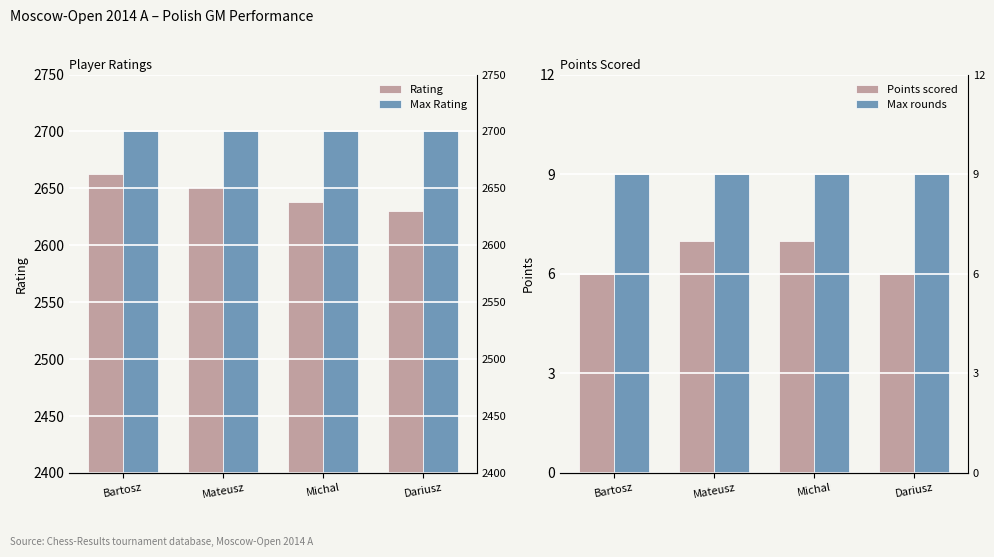

What is the label of the 1st bar from the right?

Dariusz